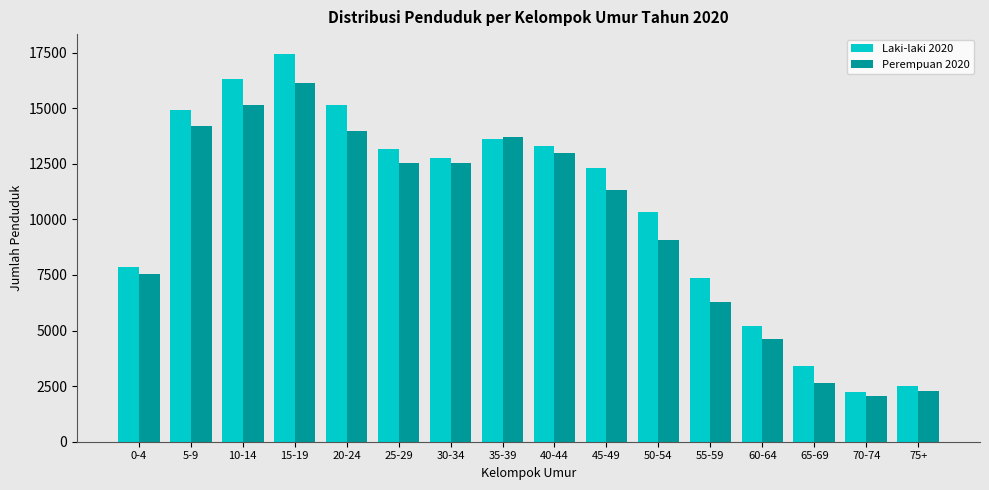

Rank the series at 20-24 from lowest to highest value.

Perempuan 2020, Laki-laki 2020